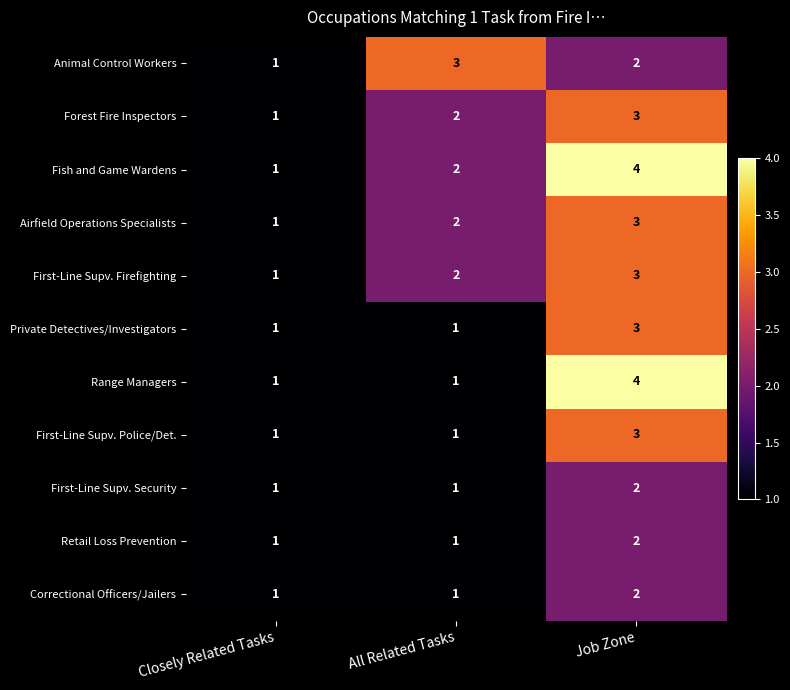

Is the value of First-Line Supv. Police/Det. at Closely Related Tasks greater than the value of Airfield Operations Specialists at Job Zone?

No